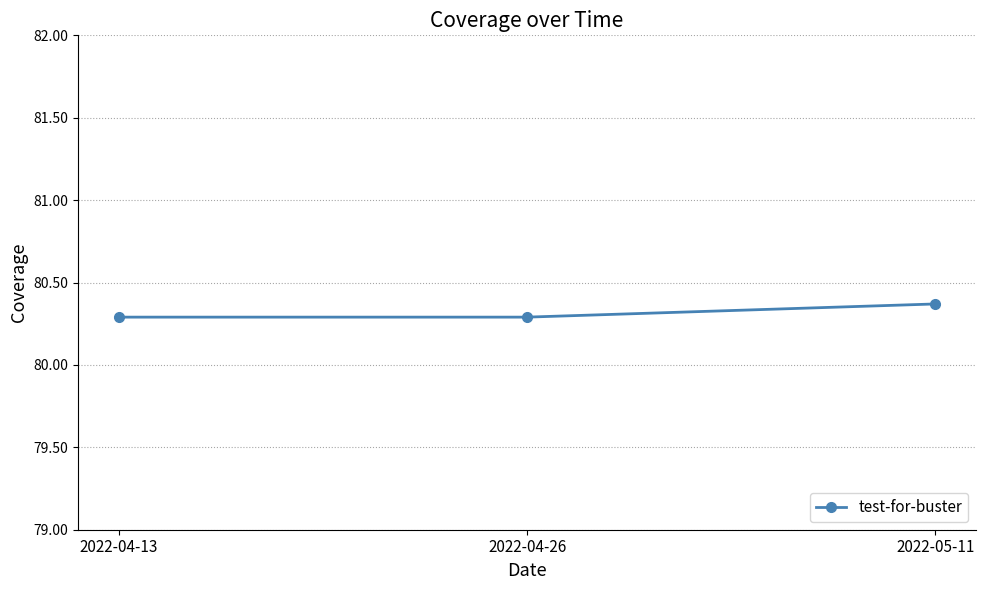

How many lines are shown in the chart?

1